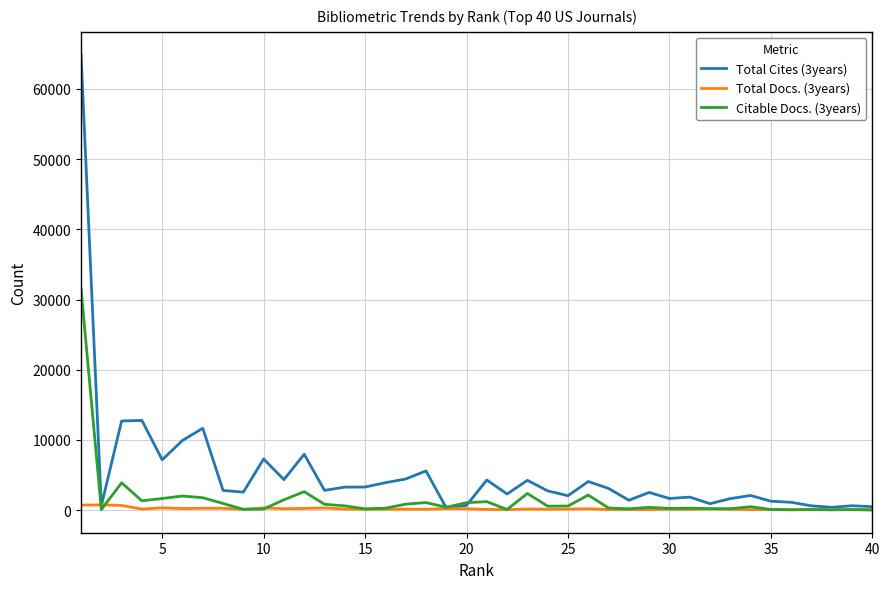

Which series has the largest range (max minus min)?

Total Cites (3years)